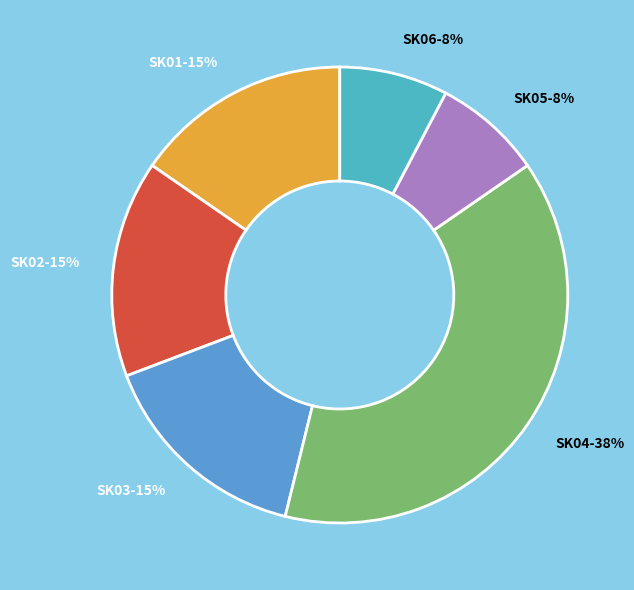

Which category has the biggest portion of the pie?

SK04